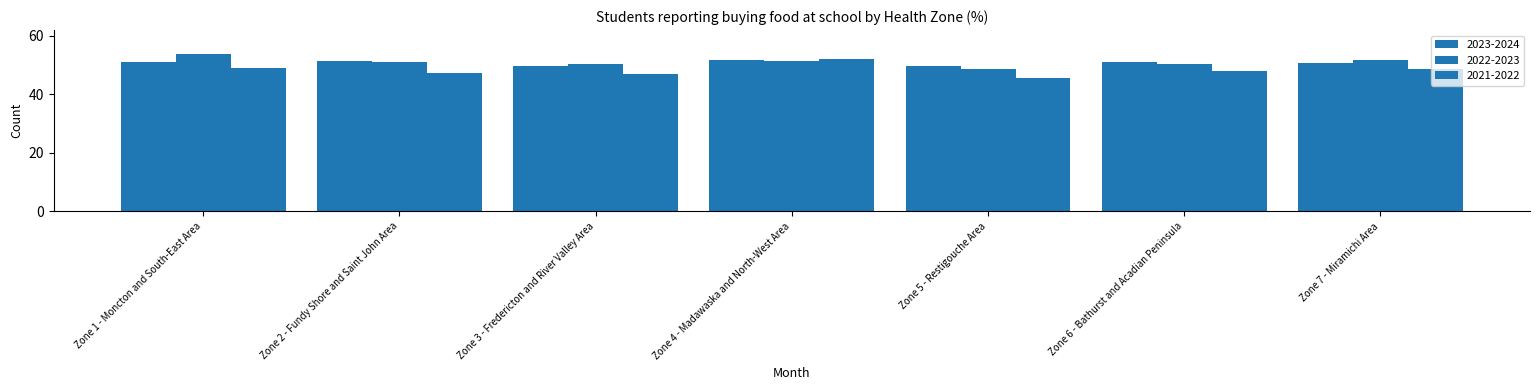

What is the difference between the maximum and minimum values in the 2023-2024 series?

2.1